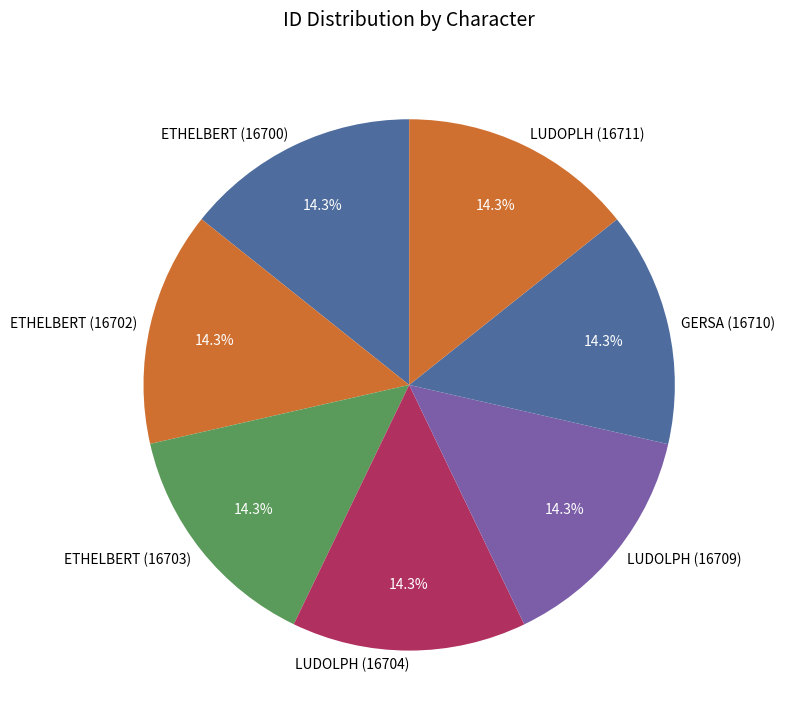

Is there any slice that represents more than half of the pie?

No